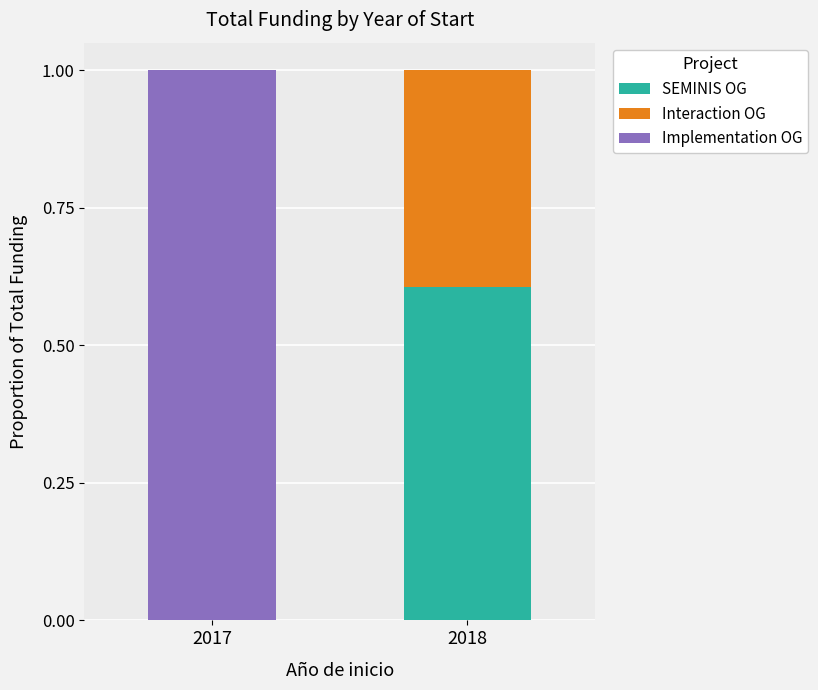

Which category has the highest value in the SEMINIS OG series?

2018